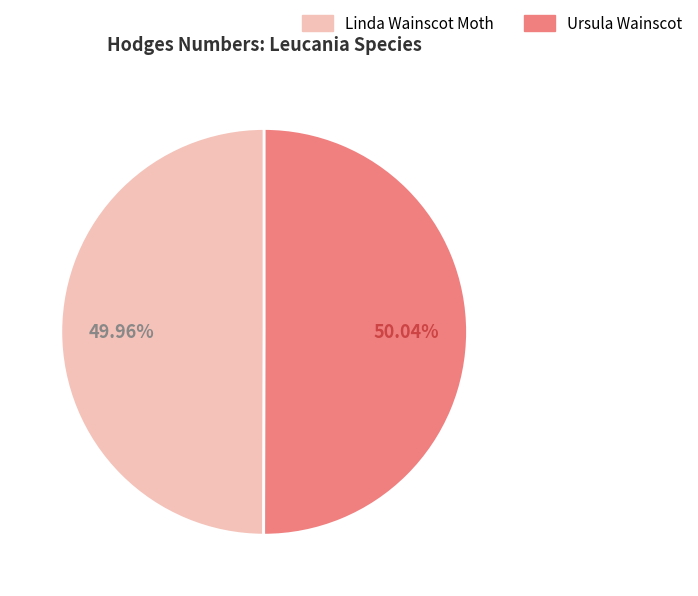

Combined, what portion of the pie is Linda Wainscot Moth and Ursula Wainscot?

100.0%